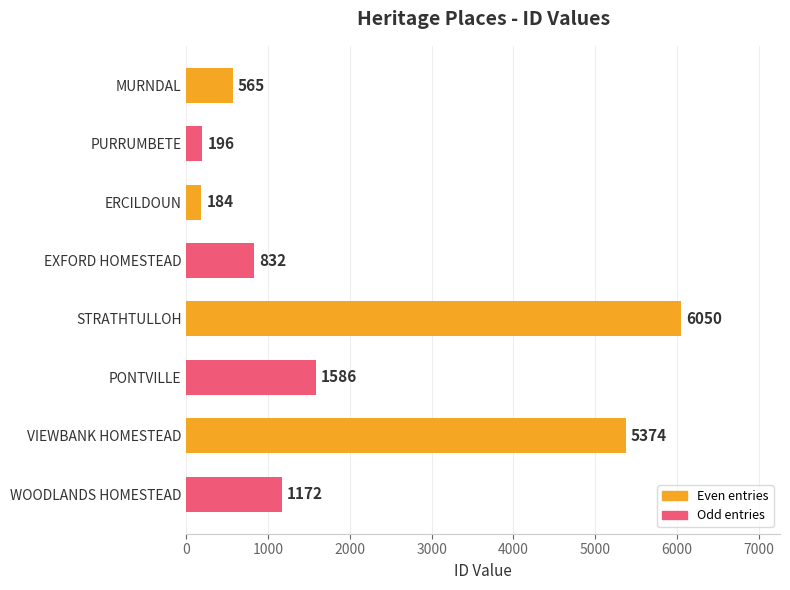

Reading top to bottom, transcribe all the data shown in this chart.

565	196	184	832	6050	1586	5374	1172